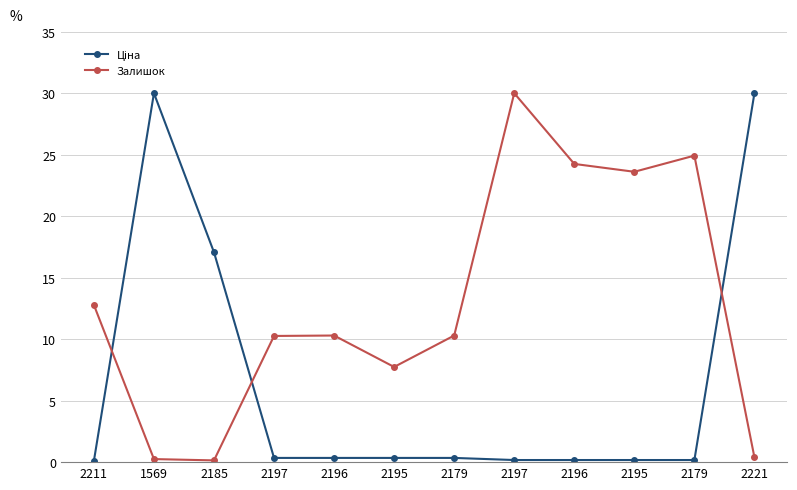

True or false: Залишок and Ціна cross at least once.

True